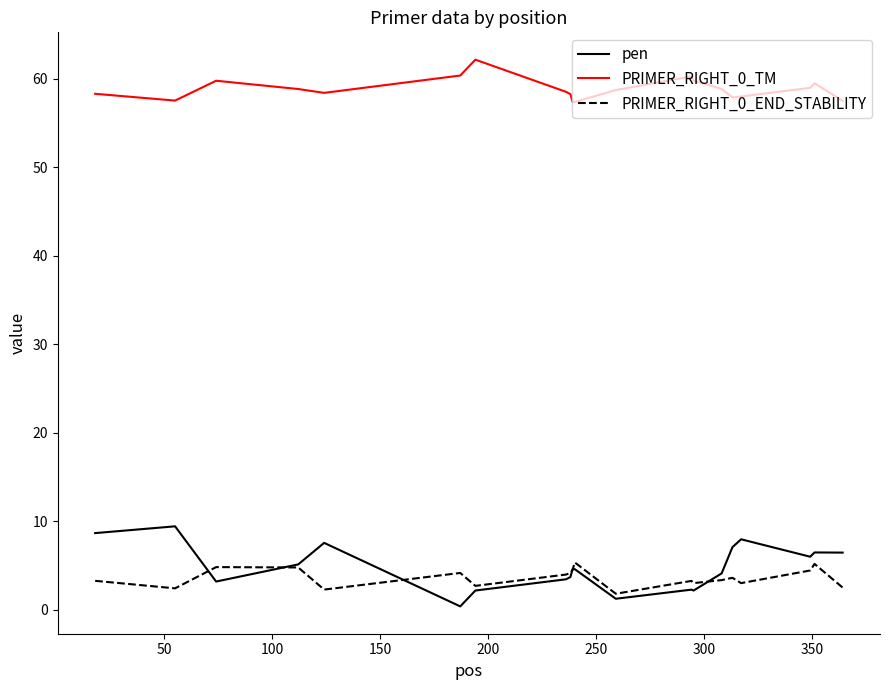

True or false: PRIMER_RIGHT_0_TM has more than 1 interior local peaks.

True